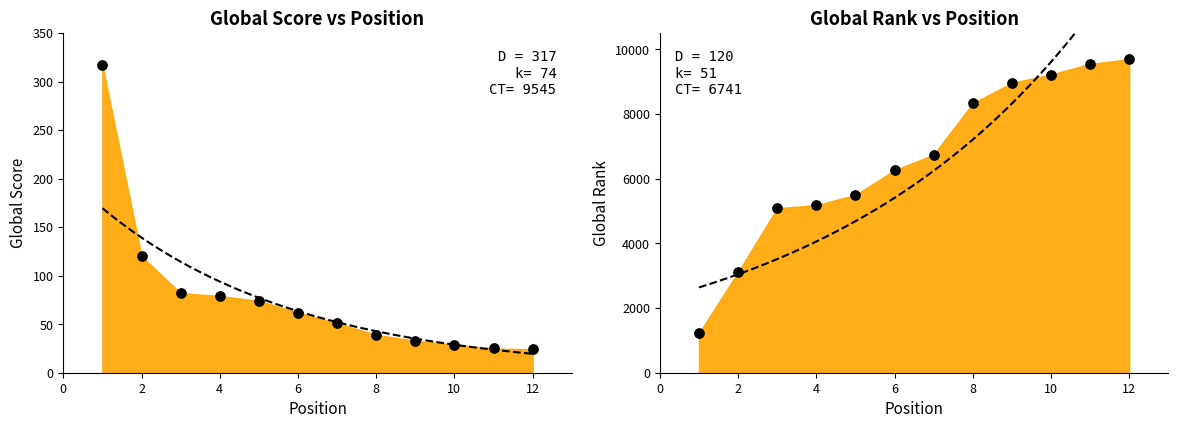

Is the value of Global Rank at 9 greater than the value of Global Score at 4?

Yes